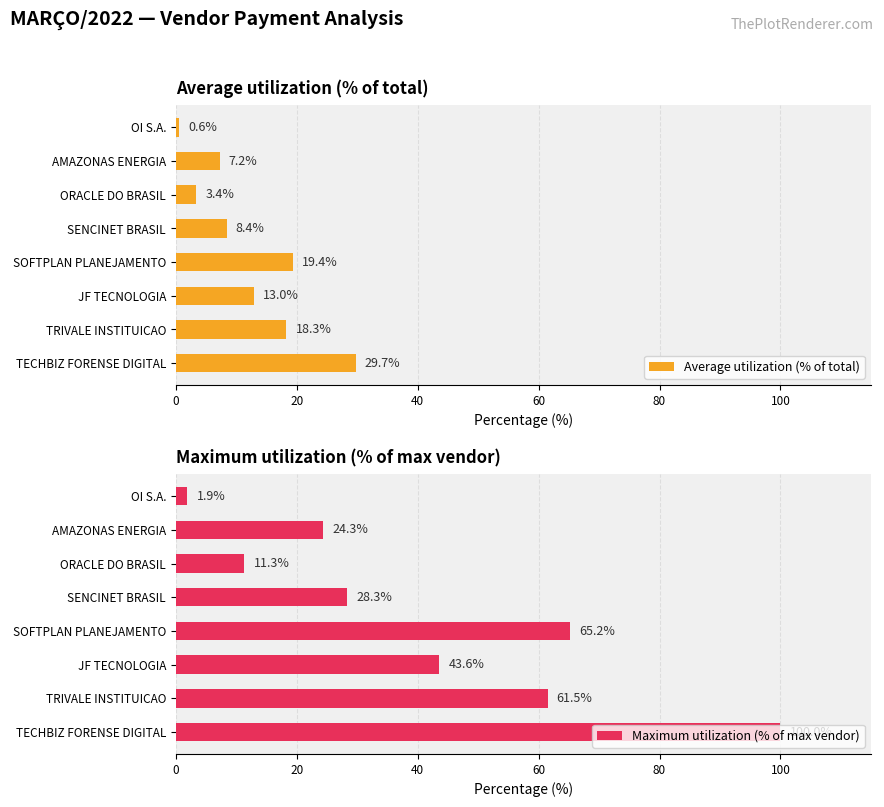

The value of Average utilization (% of total) at OI S.A. is 0.6. True or false?

True